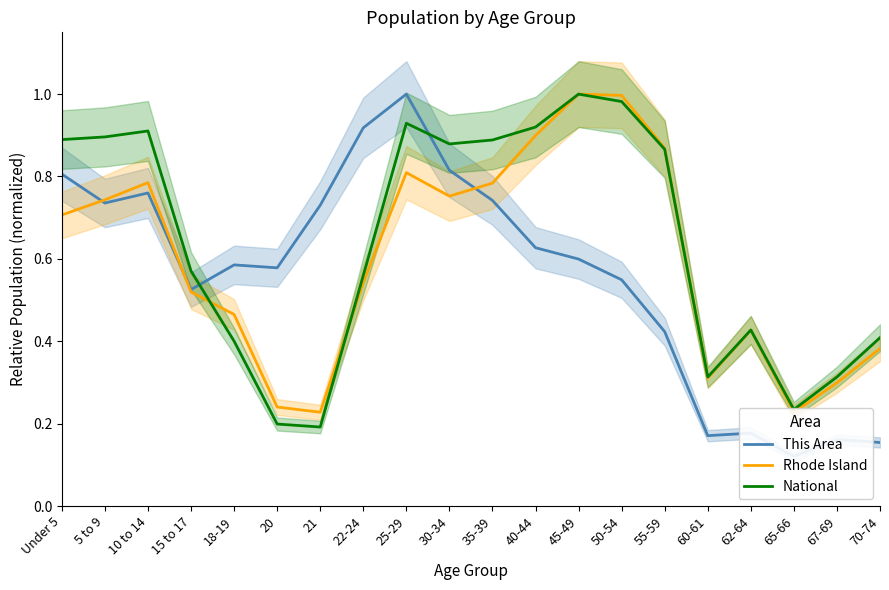

What is the value of the This Area point at the 3rd from the left?

0.8